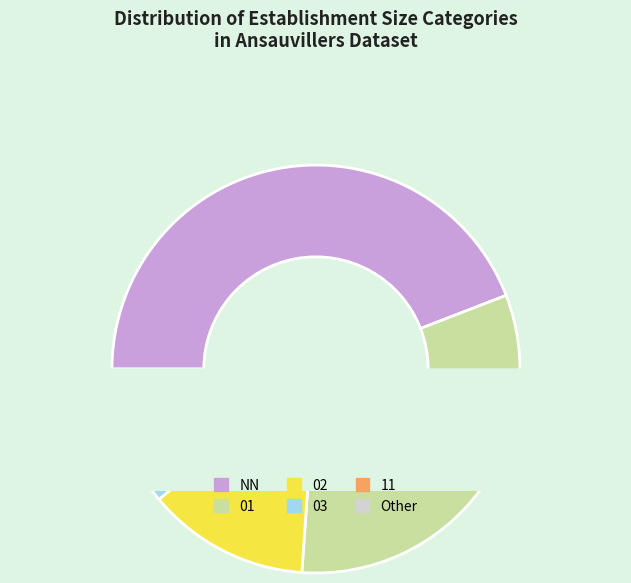

What is the change in value from NN to 03?

-102